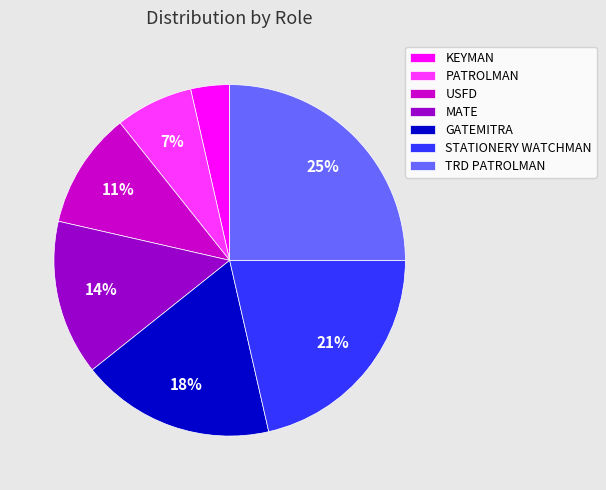

How many slices are in this pie chart?

7